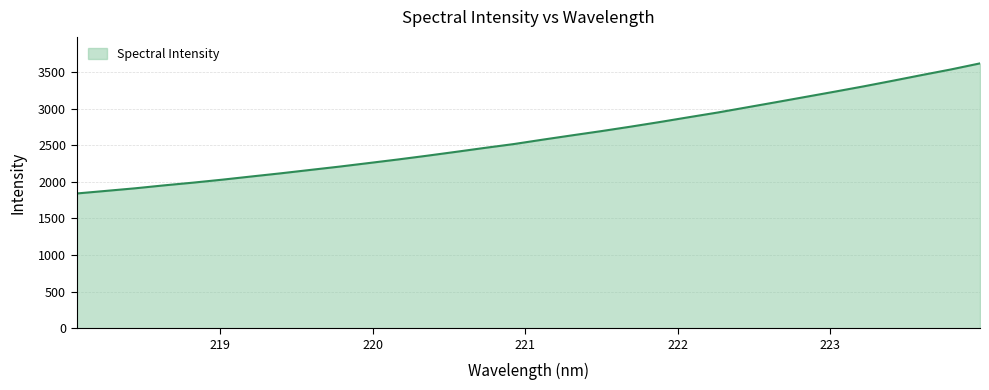

What is the smallest value displayed?

1840.4